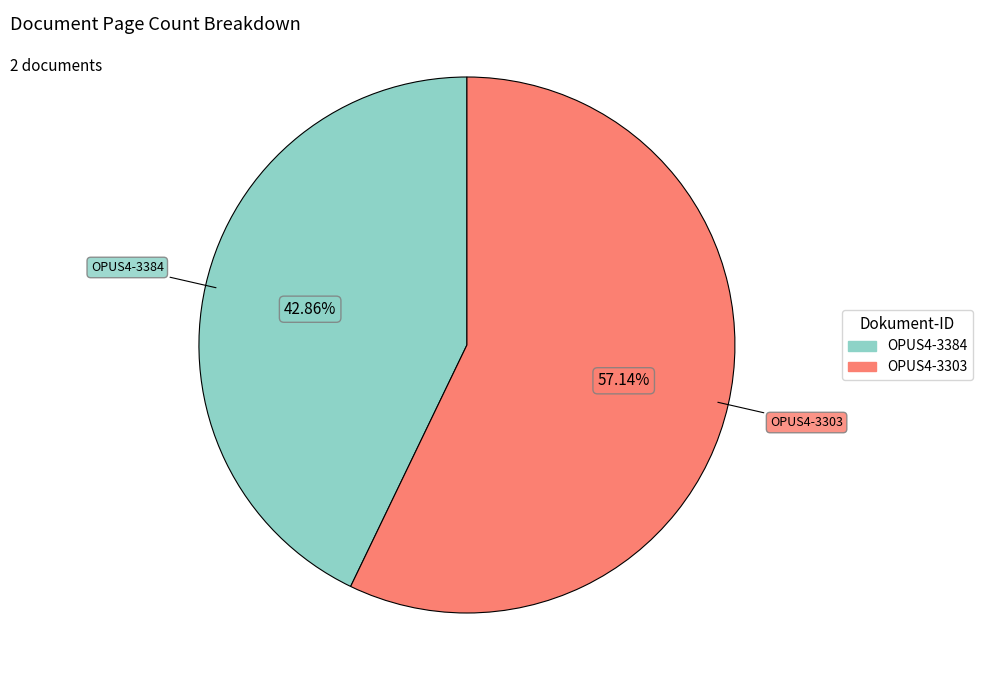

To the nearest percent, what percentage of the pie is OPUS4-3303?

57%